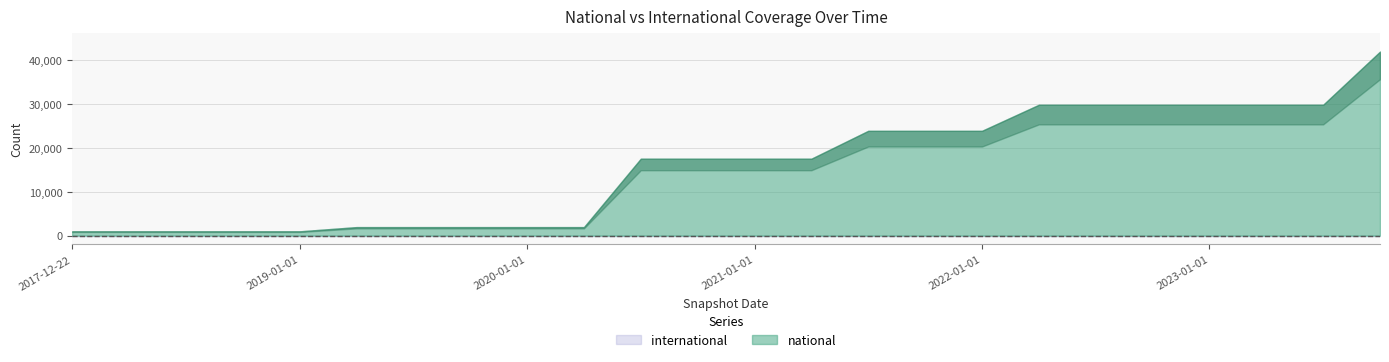

True or false: national and international intersect in this chart.

False